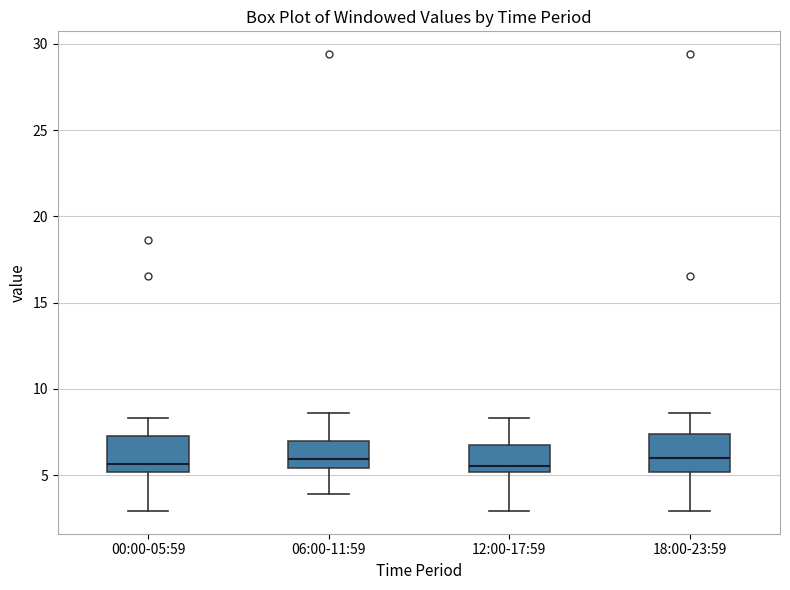

Where does the upper whisker of the box for 12:00-17:59 end on the y-axis? The values are not printed on the chart, so give them approximately, as read against the axis.

8.5